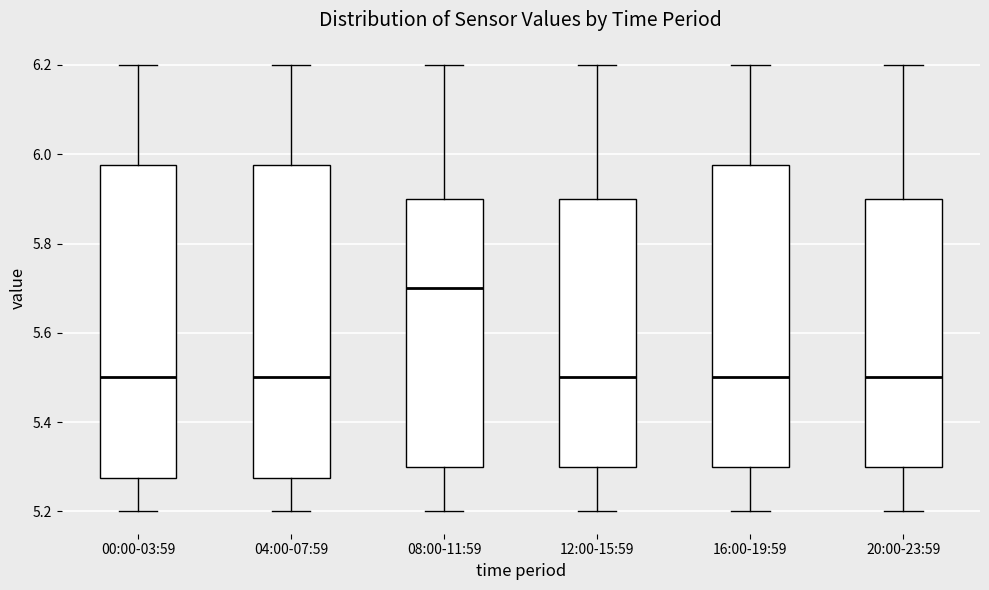

Where is the upper edge of the box for 16:00-19:59 on the y-axis? The values are not printed on the chart, so give them approximately, as read against the axis.

5.98